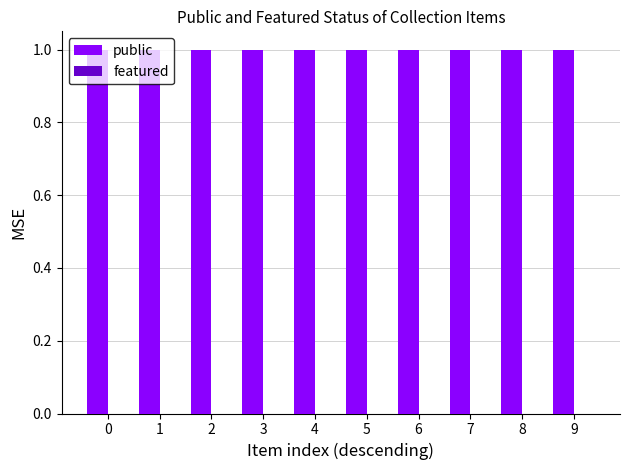

Reading left to right, transcribe all the data shown in this chart.

public: 1	1	1	1	1	1	1	1	1	1
featured: 0	0	0	0	0	0	0	0	0	0